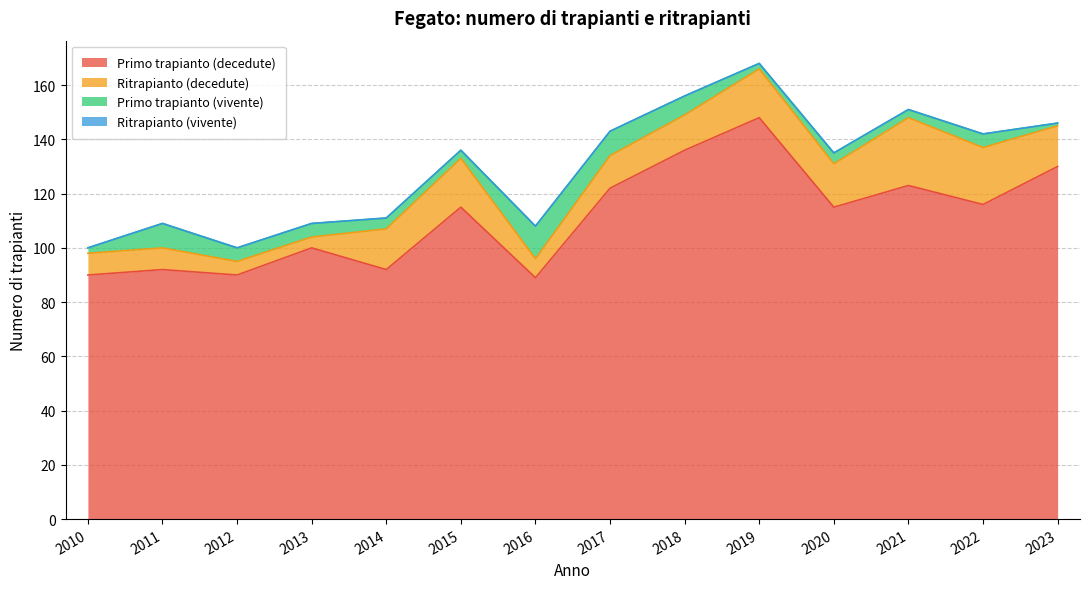

What are all the series names shown in the legend?

Primo trapianto (decedute), Ritrapianto (decedute), Primo trapianto (vivente), Ritrapianto (vivente)